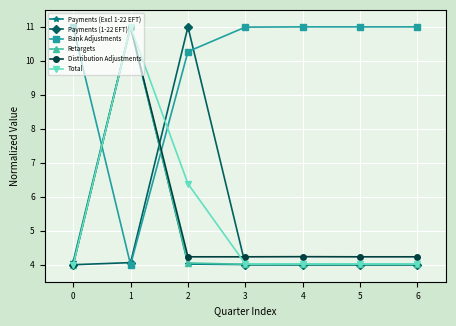

The value of Bank Adjustments at 0 is 11.0. True or false?

True